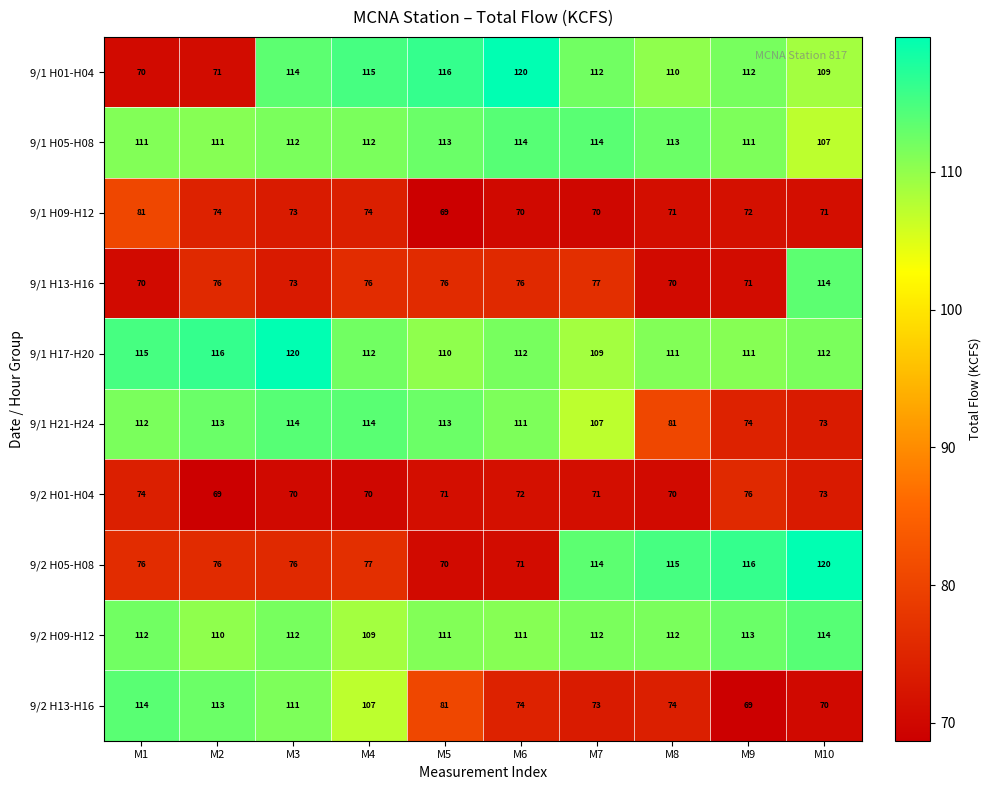

What is the difference between the second highest and minimum values in the 9/1 H17-H20 series?

7